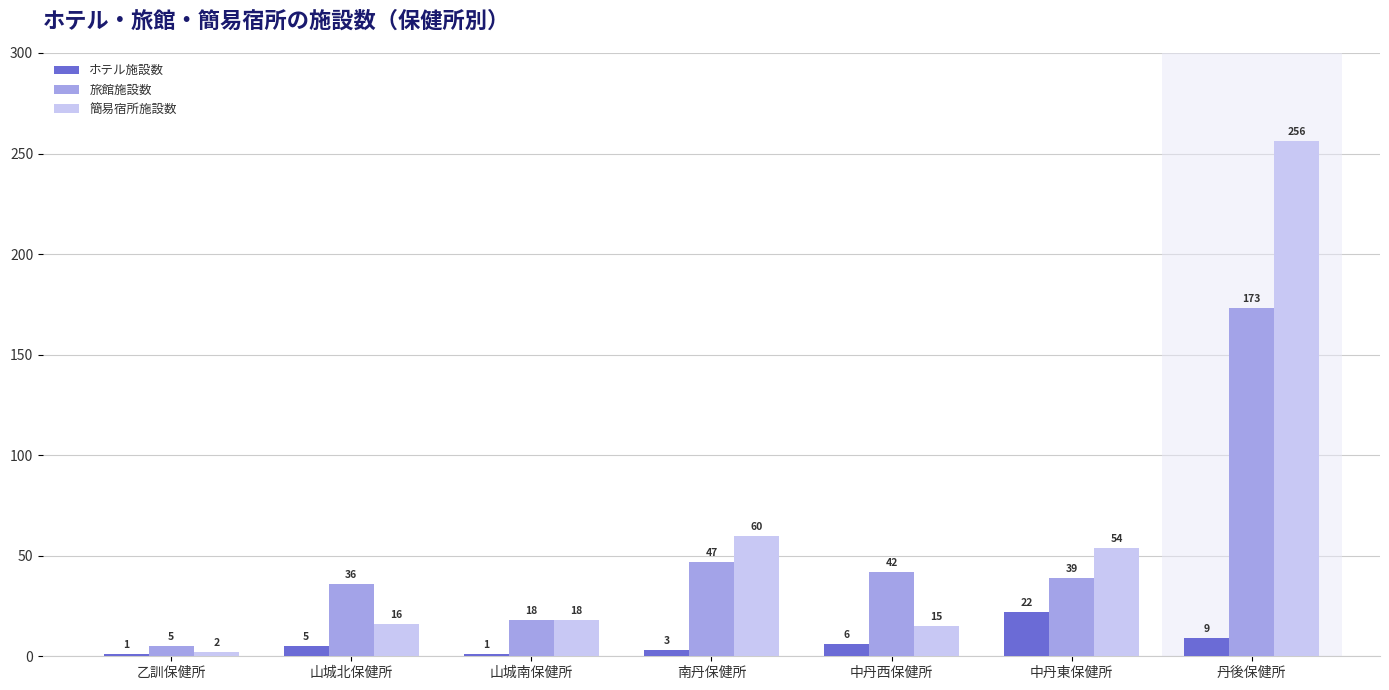

List the series in order of their peak value, highest first.

簡易宿所施設数, 旅館施設数, ホテル施設数